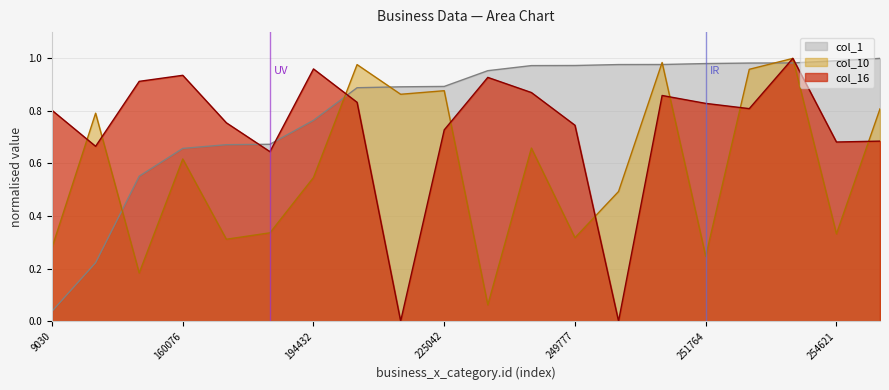

Which category has the lowest value across all series?

224611